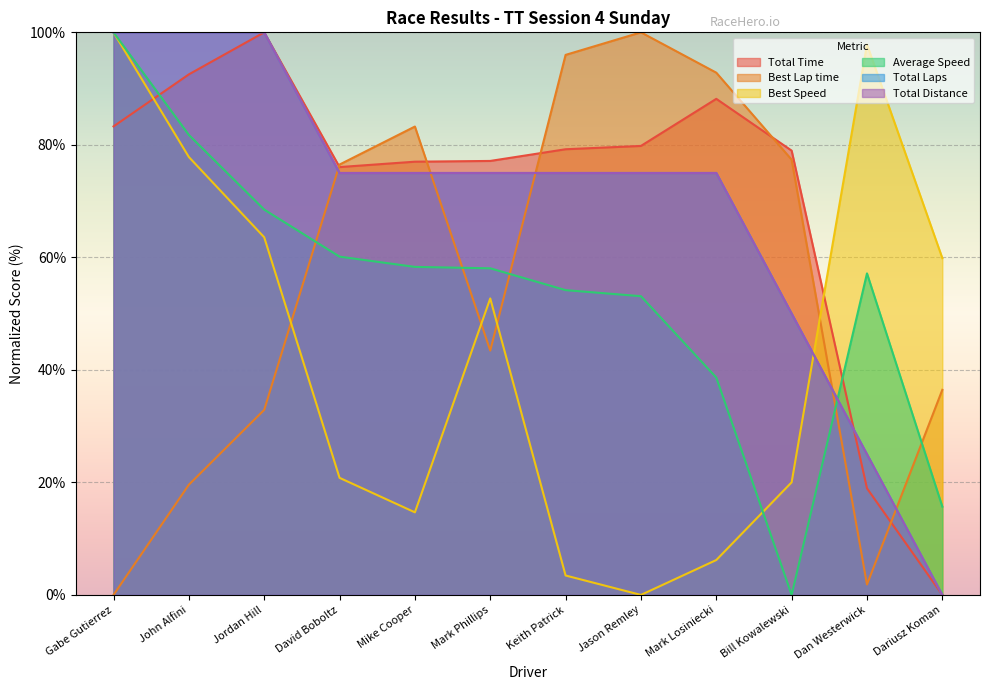

What is the value of the Best Speed point at the 2nd from the left?

77.8